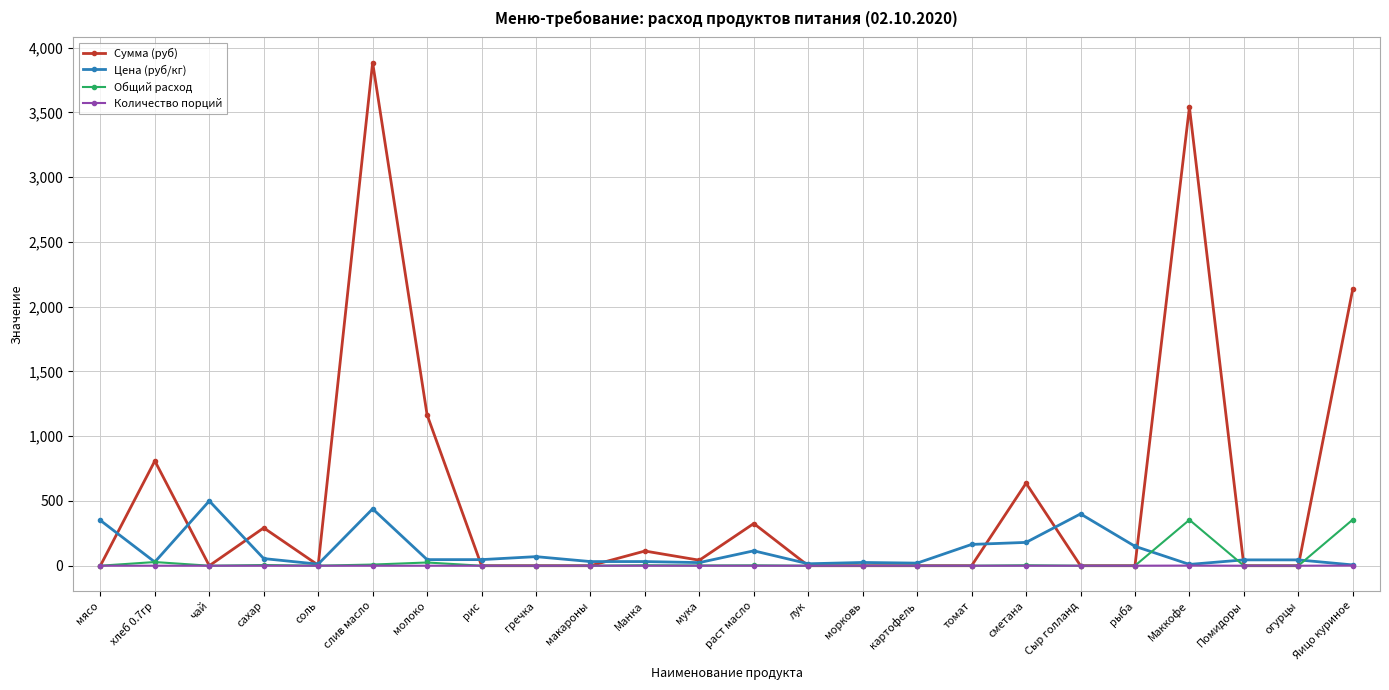

At which category does Сумма (руб) reach its first local valley?

чай